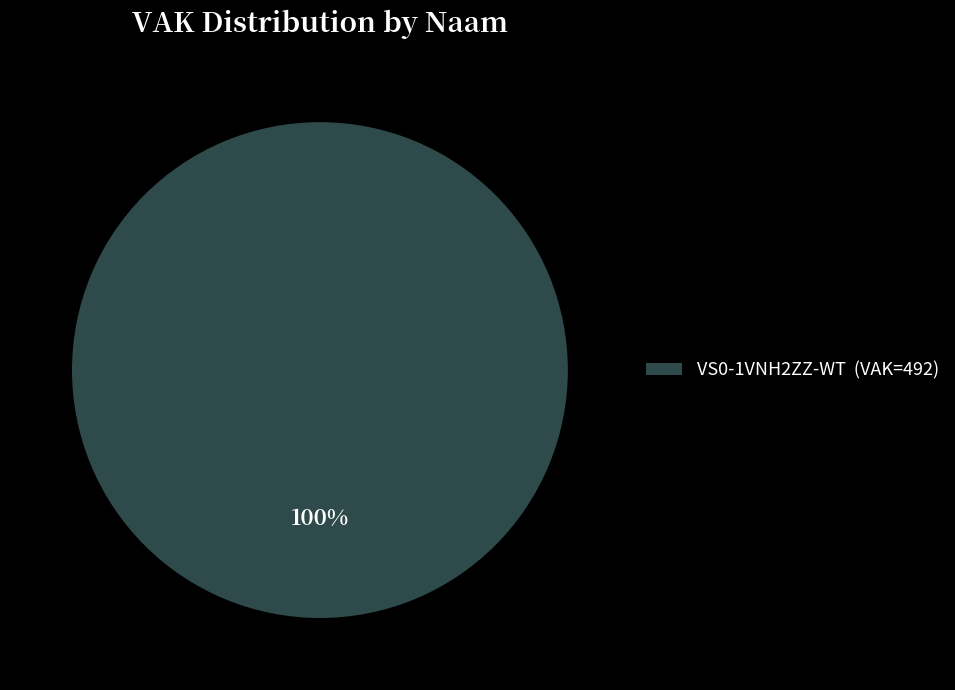

How many segments does this pie chart have?

1